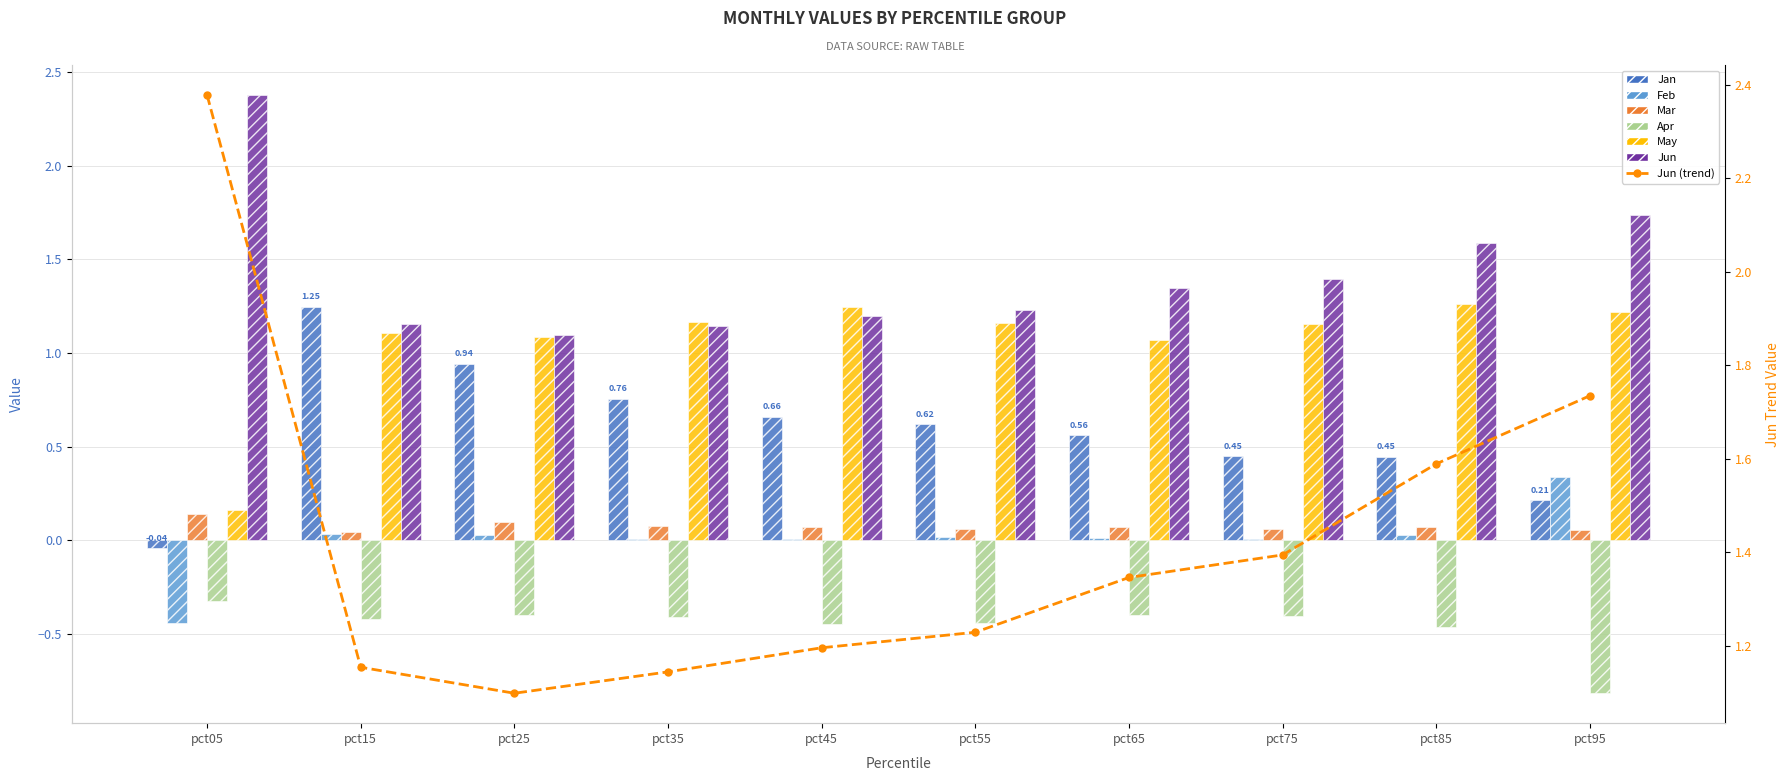

Which series has the largest total across all categories?

Jun